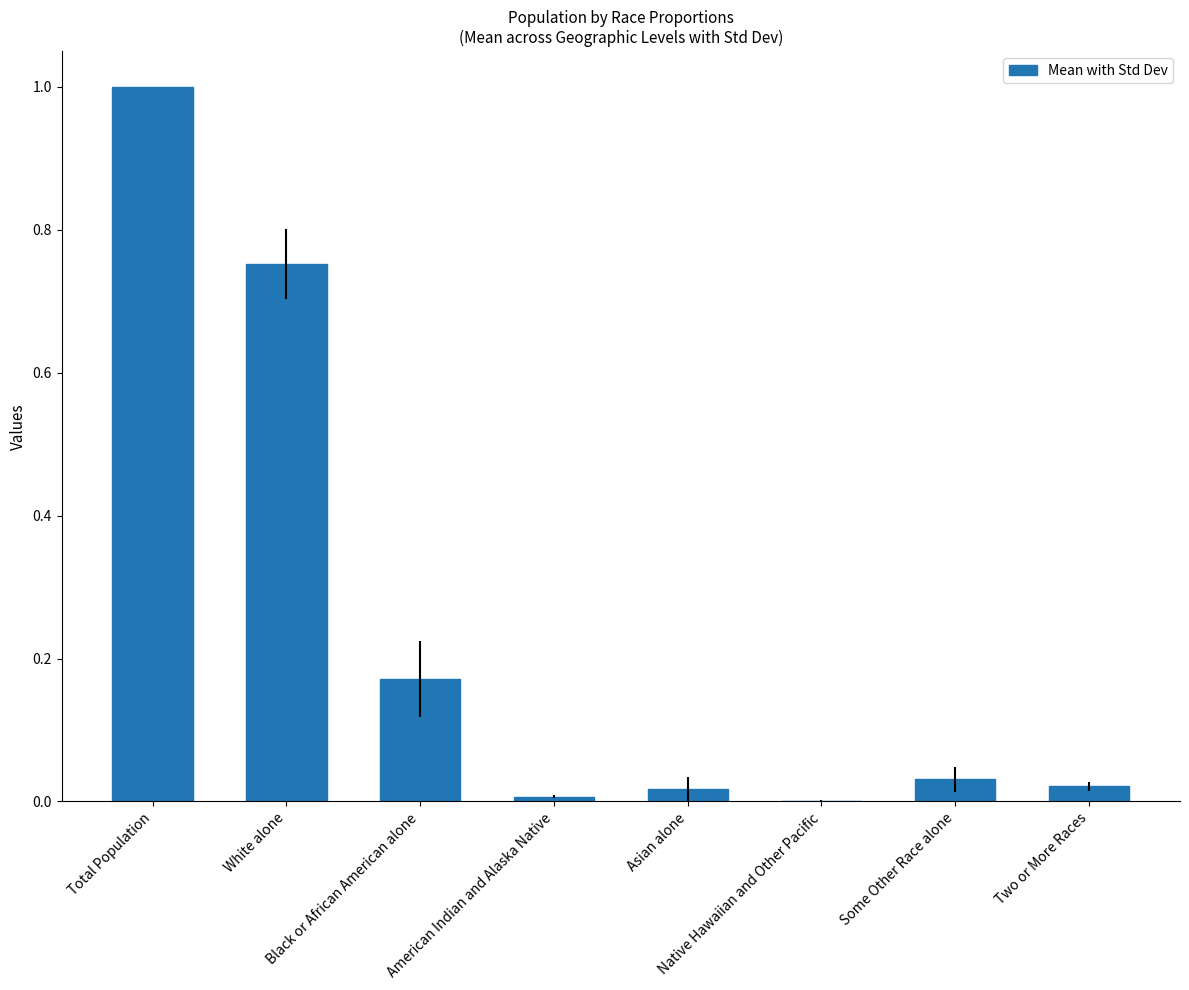

What is the maximum value shown in the chart?

1.0